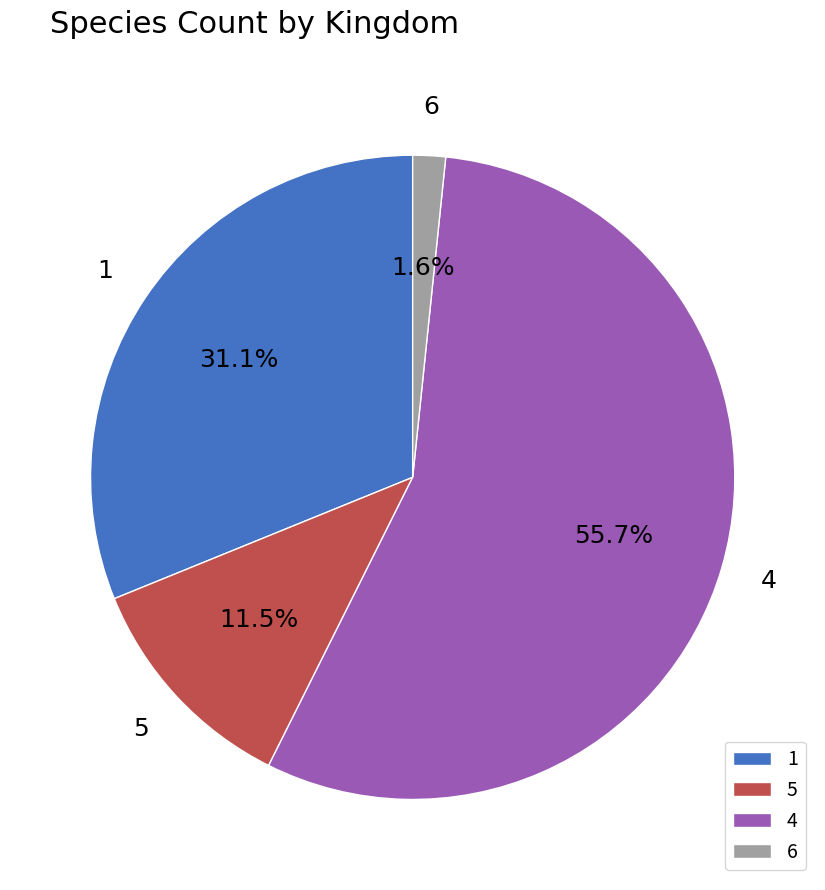

Between 6 and 5, which is larger?

5